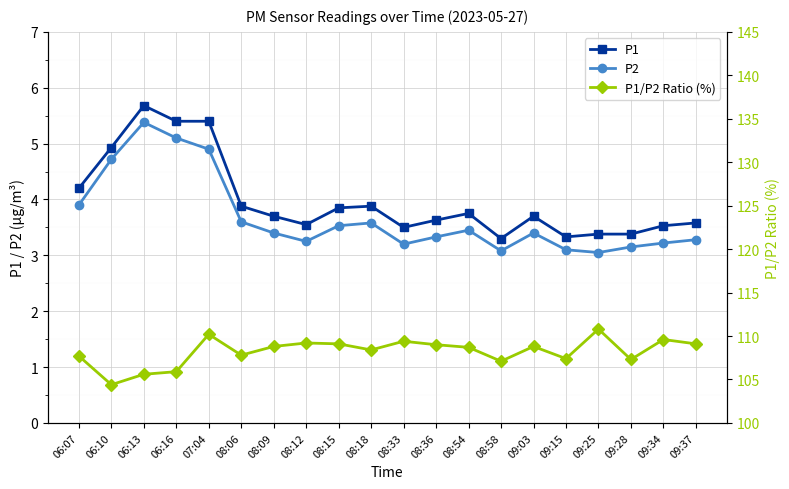

Is the value of P1/P2 Ratio (%) at 09:28 greater than the value of P1 at 08:06?

Yes